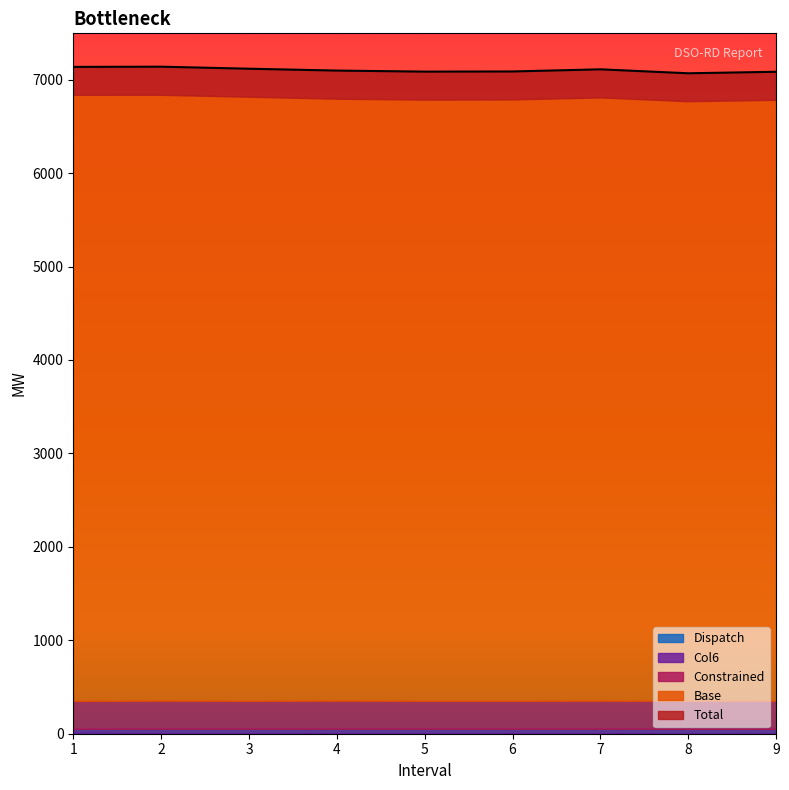

True or false: Col6 and Base cross at least once.

False